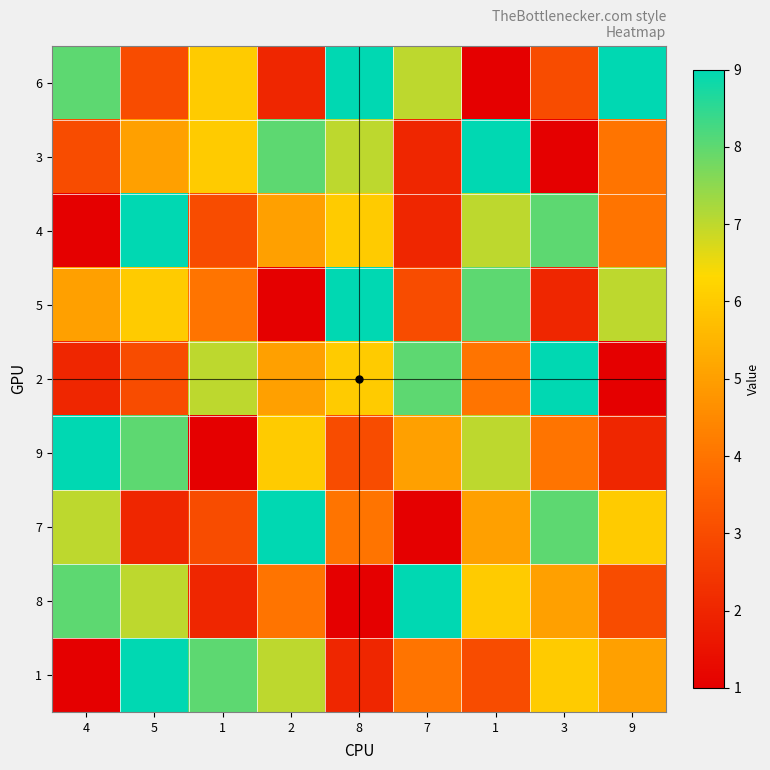

Reading right to left, transcribe all the data shown in this chart.

6: 9=9	3=3	1=1	7=7	8=9	2=2	1=6	5=3	4=8
3: 9=4	3=1	1=9	7=2	8=7	2=8	1=6	5=5	4=3
4: 9=4	3=8	1=7	7=2	8=6	2=5	1=3	5=9	4=1
5: 9=7	3=2	1=8	7=3	8=9	2=1	1=4	5=6	4=5
2: 9=1	3=9	1=4	7=8	8=6	2=5	1=7	5=3	4=2
9: 9=2	3=4	1=7	7=5	8=3	2=6	1=1	5=8	4=9
7: 9=6	3=8	1=5	7=1	8=4	2=9	1=3	5=2	4=7
8: 9=3	3=5	1=6	7=9	8=1	2=4	1=2	5=7	4=8
1: 9=5	3=6	1=3	7=4	8=2	2=7	1=8	5=9	4=1